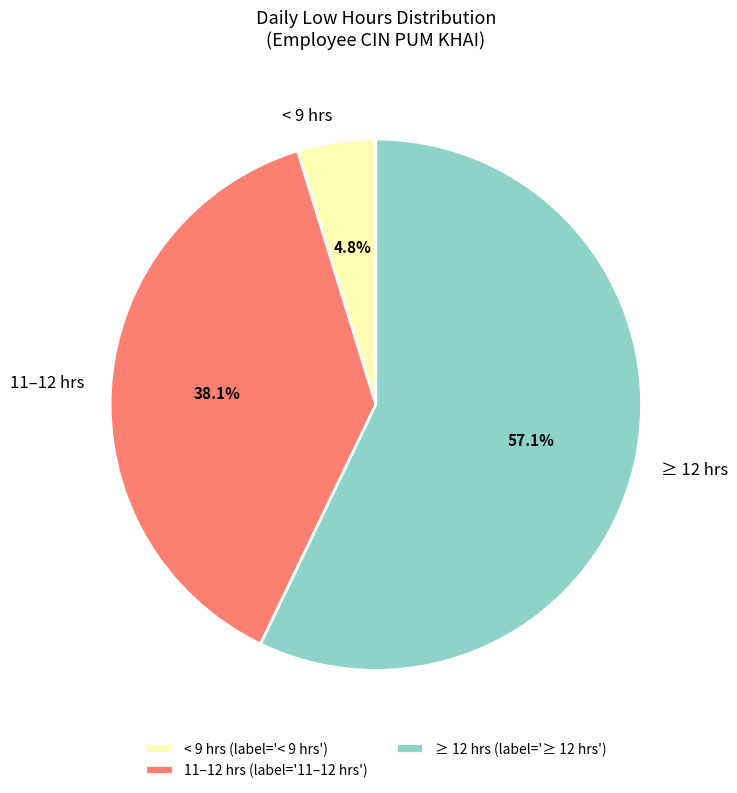

Is there a majority slice in this chart?

Yes